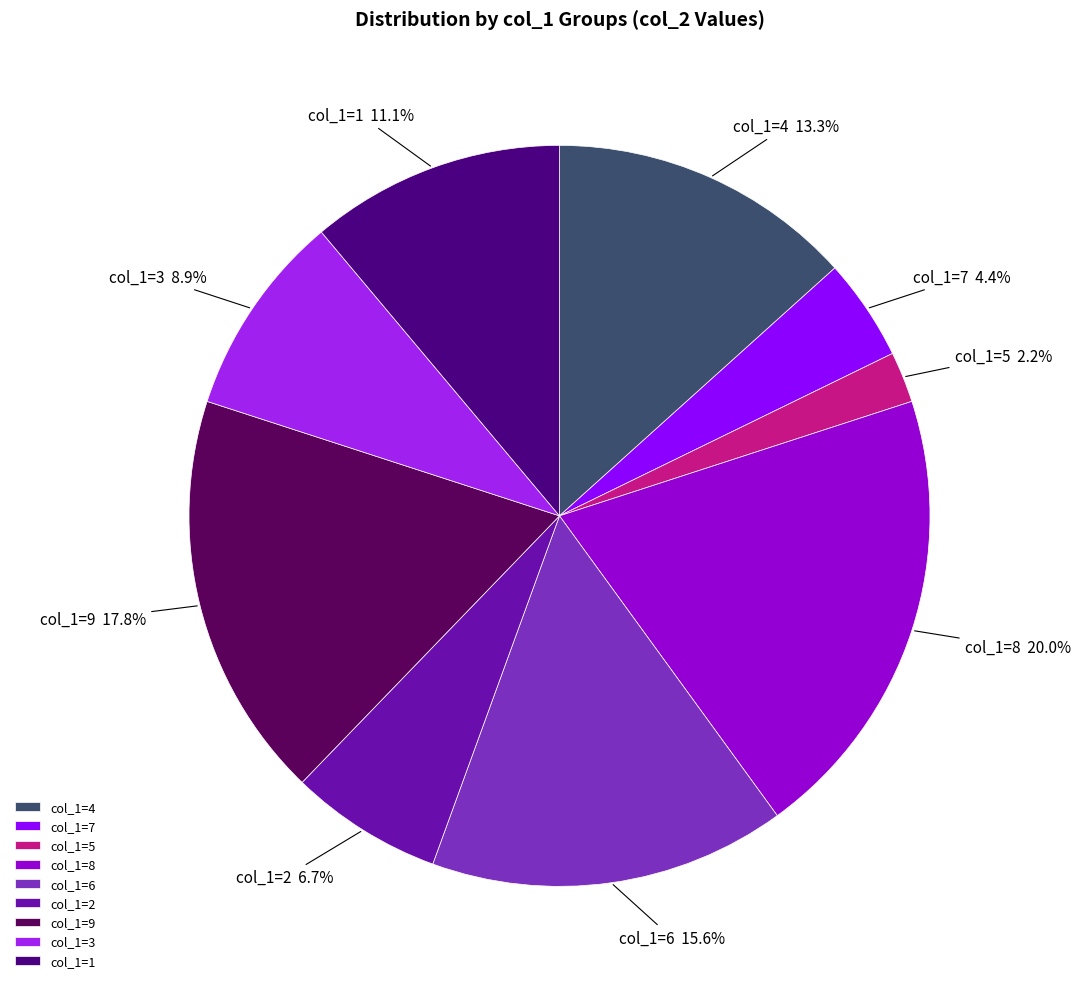

To the nearest percent, what is the difference between the largest and smallest slice percentages?

18%